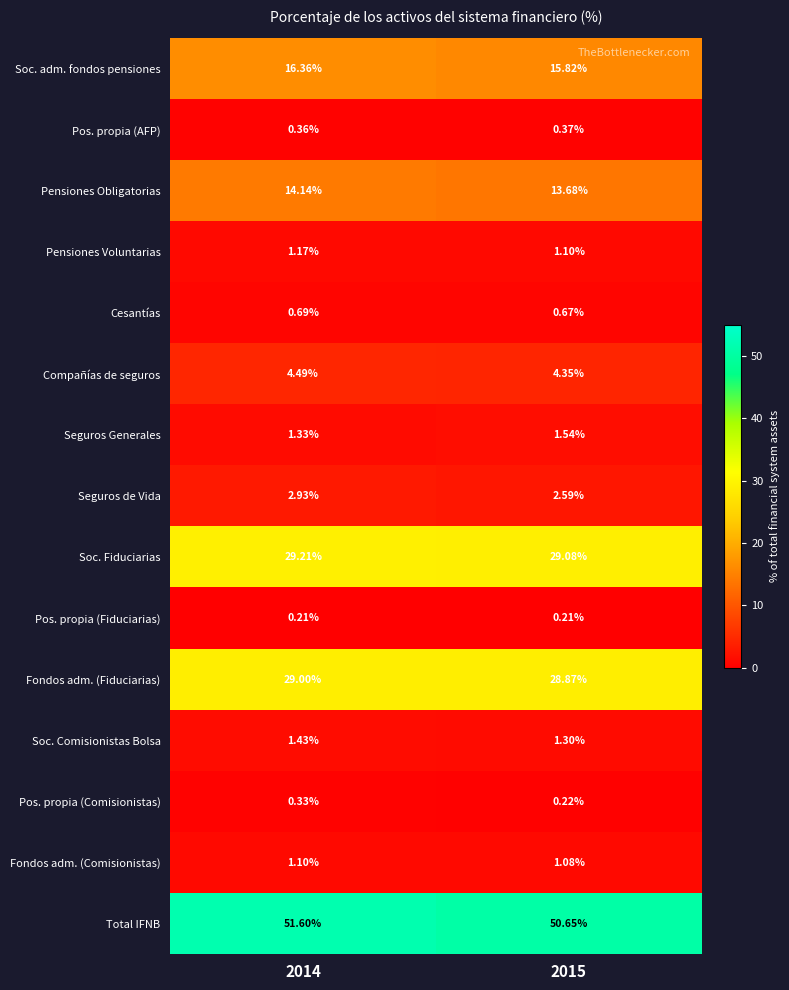

Which series has the widest spread of values?

Total IFNB